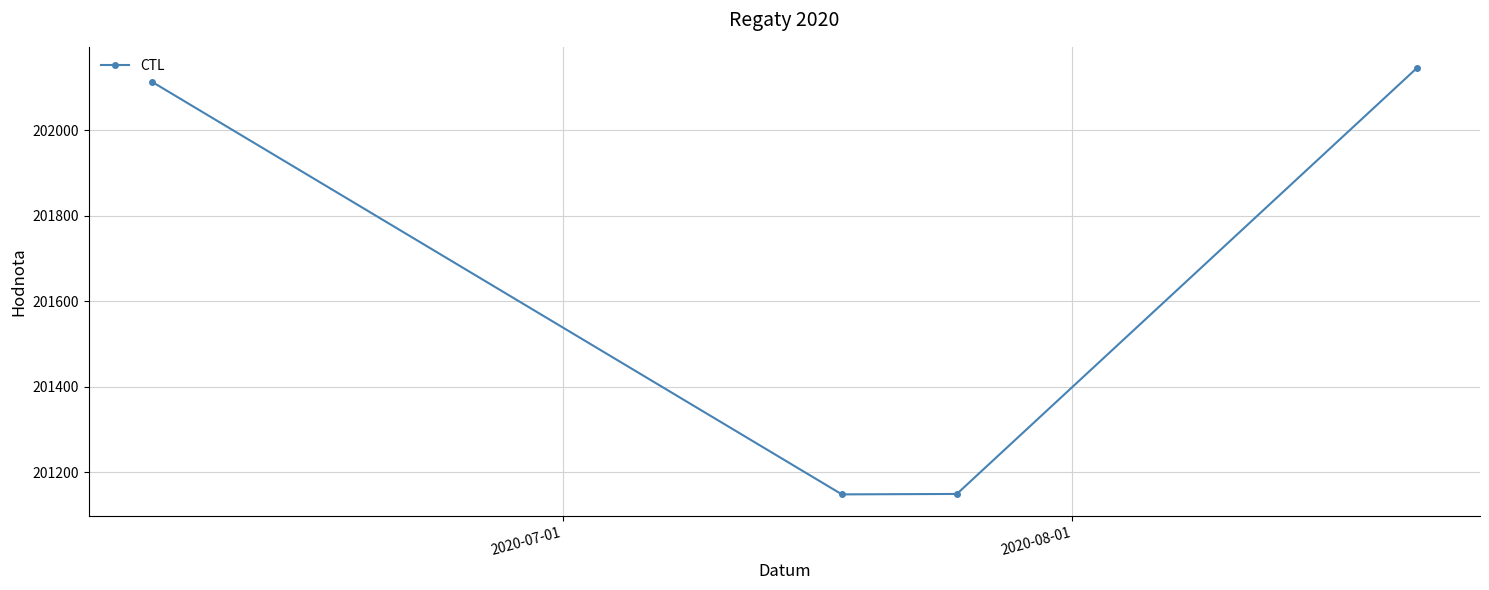

Count the number of categories in the chart.

4